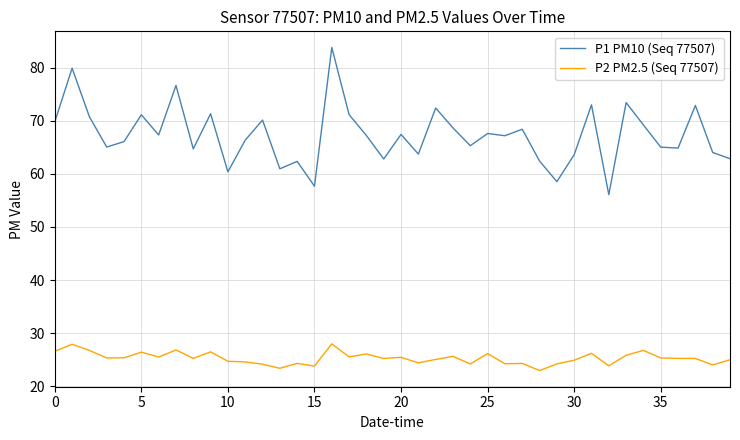

Which series has the largest range (max minus min)?

P1 PM10 (Seq 77507)